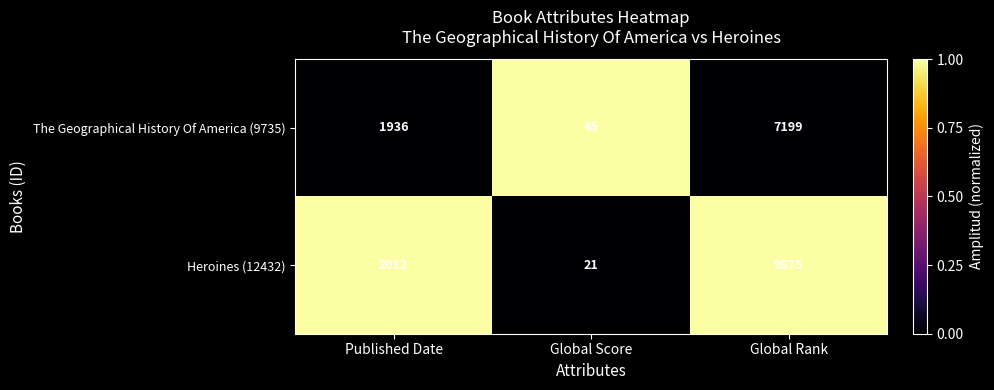

Rank the series by their average value, from highest to lowest.

Heroines (12432), The Geographical History Of America (9735)